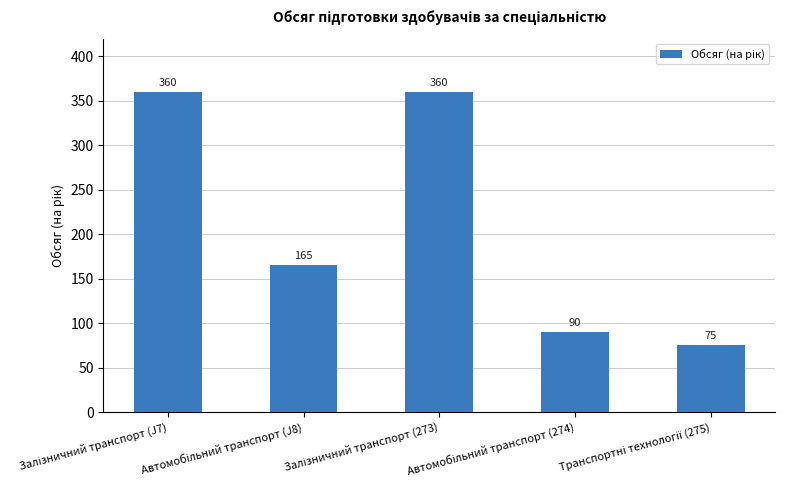

Reading left to right, extract all data points from this chart.

360	165	360	90	75